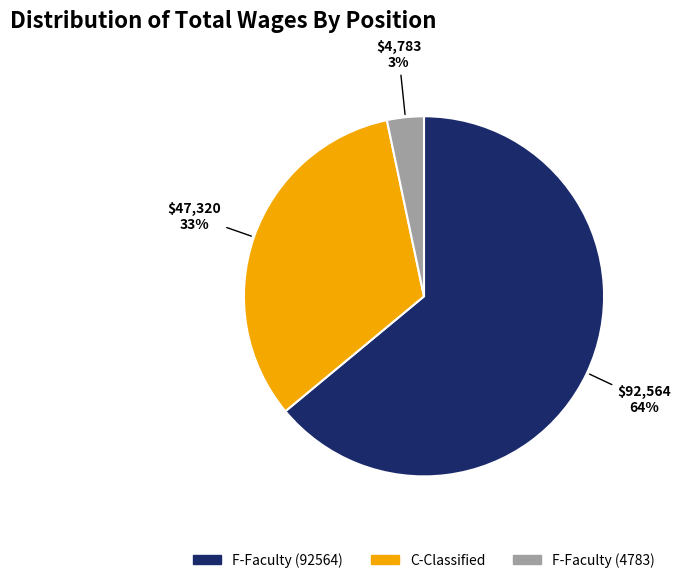

The C-Classified slice represents 33% of the pie. True or false?

True